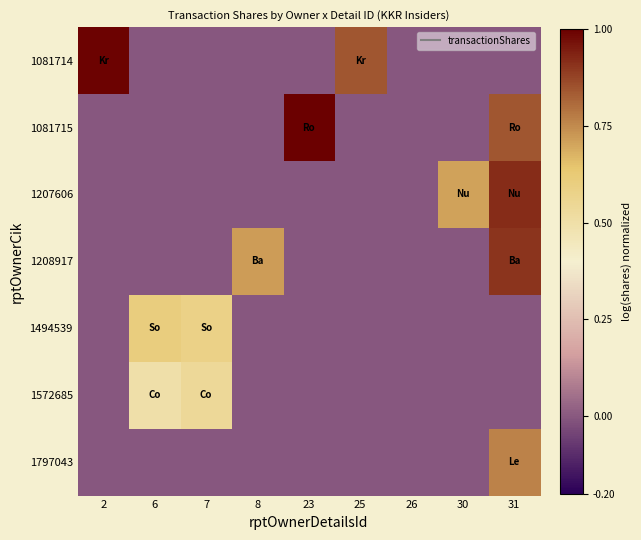

List the series in order of their peak value, highest first.

1081715, 1081714, 1207606, 1208917, 1797043, 1494539, 1572685